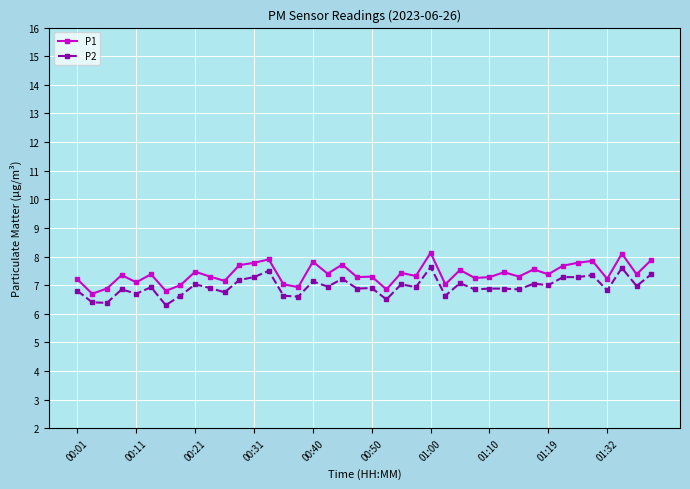

True or false: P1 and P2 cross at least once.

False